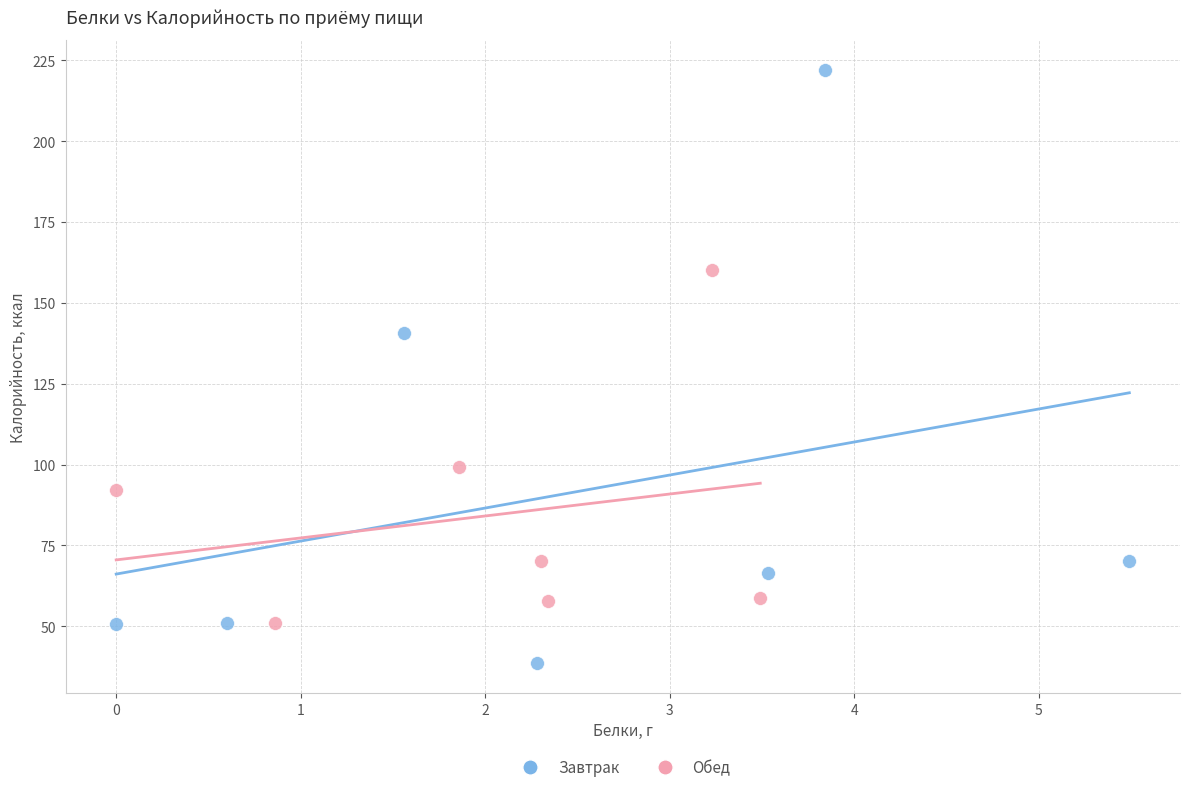

Which series has the widest spread of Y values?

Завтрак